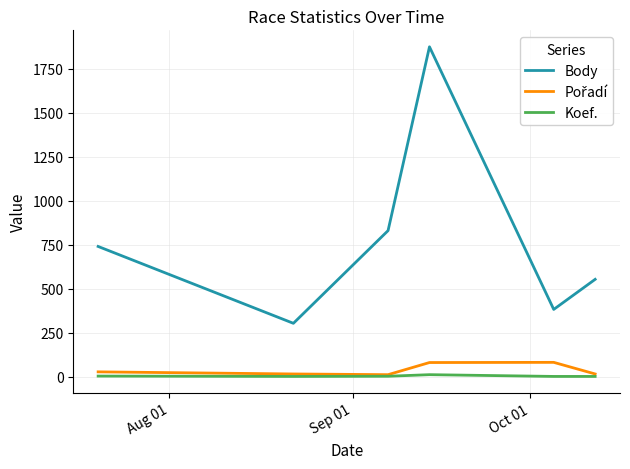

How many interior local peaks does the Body series have?

1